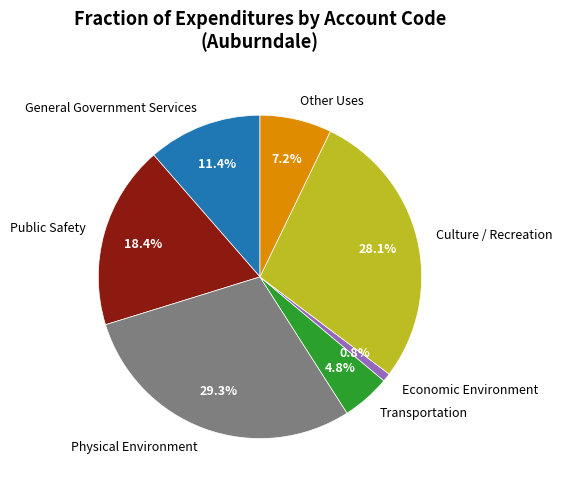

Is Other Uses the majority of the pie?

No